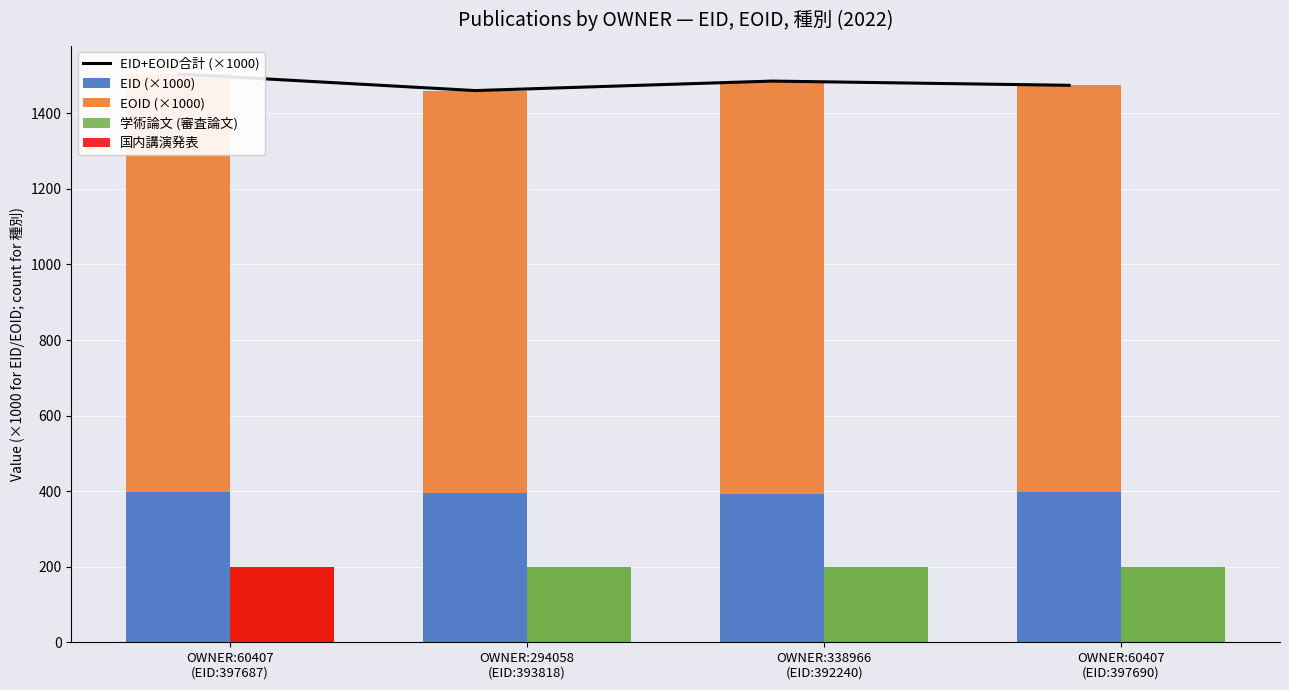

Which series changed the most between OWNER:294058
(EID:393818) and OWNER:338966
(EID:392240)?

EOID (×1000)